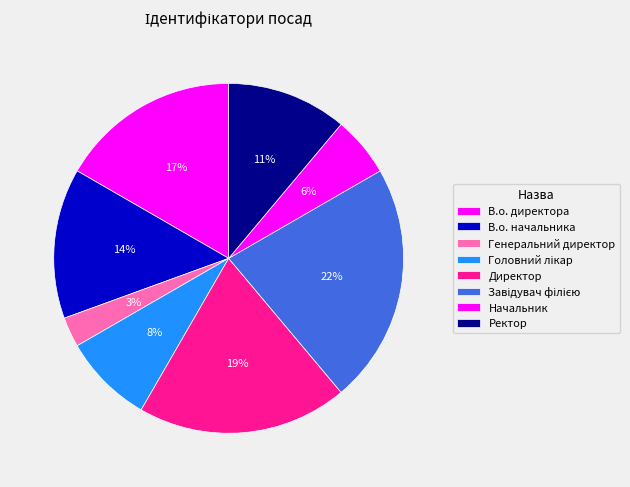

Which category has the biggest portion of the pie?

Завідувач філією